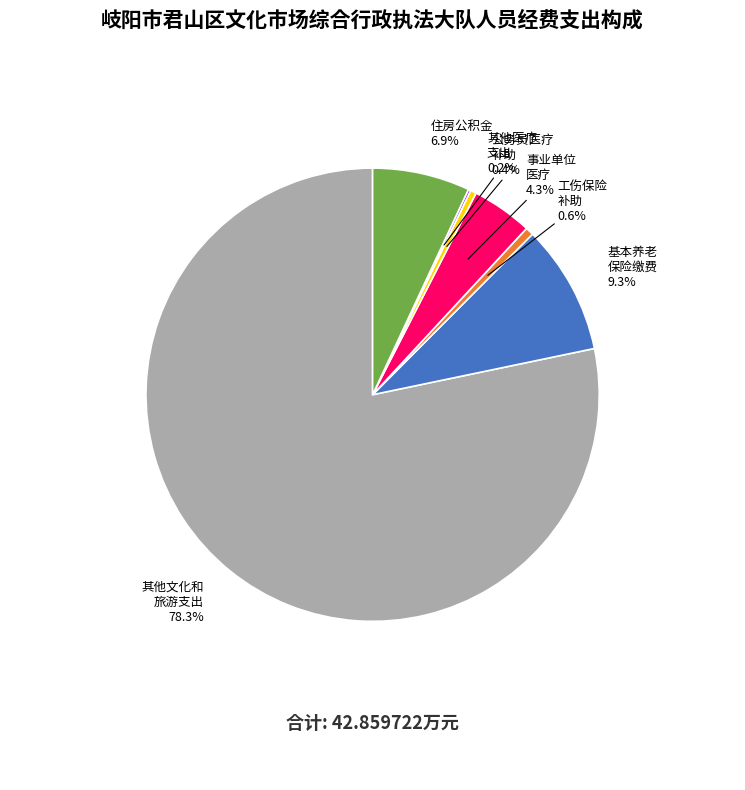

Is there a majority slice in this chart?

Yes